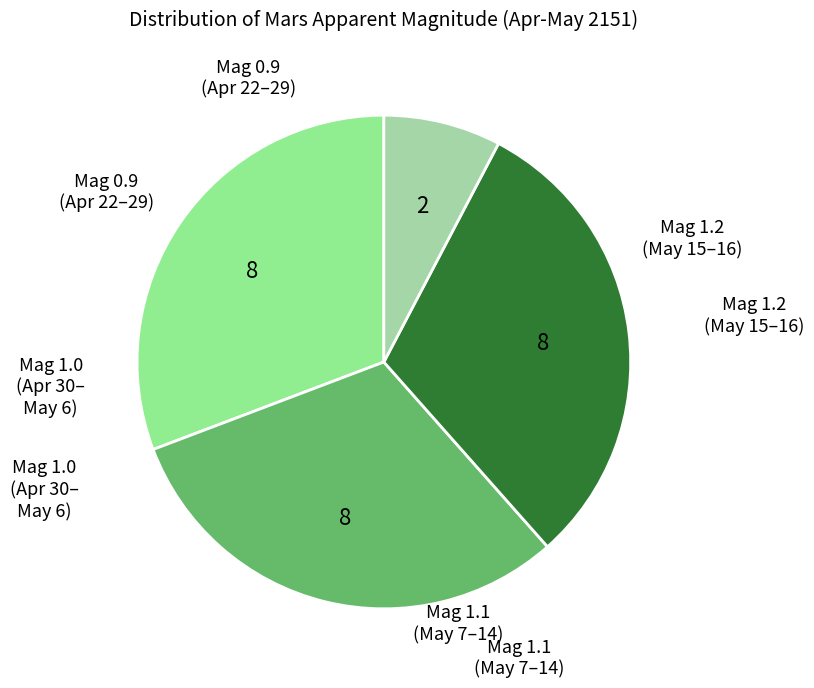

How many segments does this pie chart have?

4